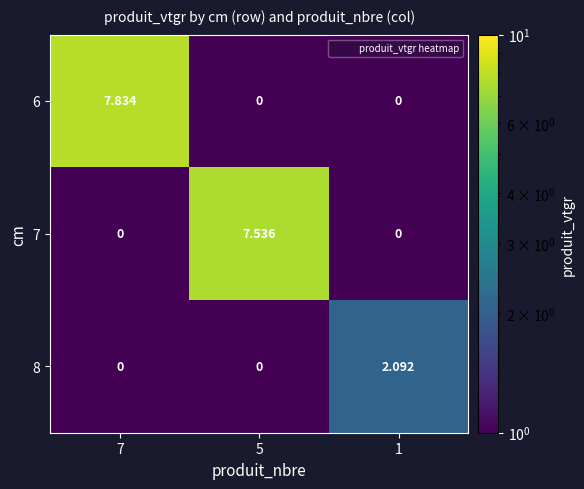

At which category is the sum across all series the highest?

7